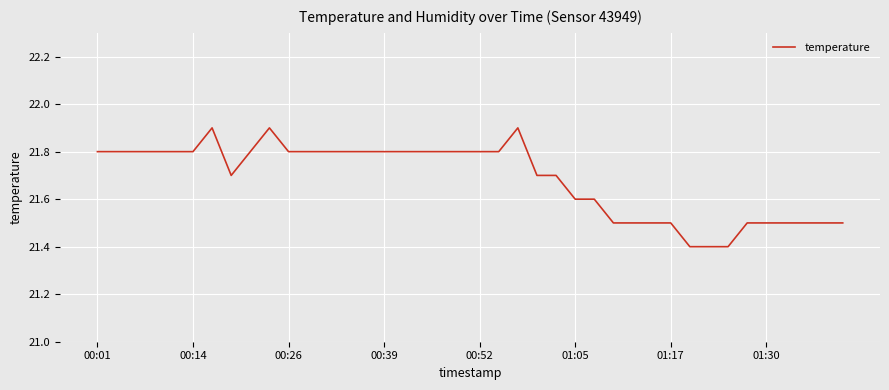

What is the minimum value shown in the chart?

21.4